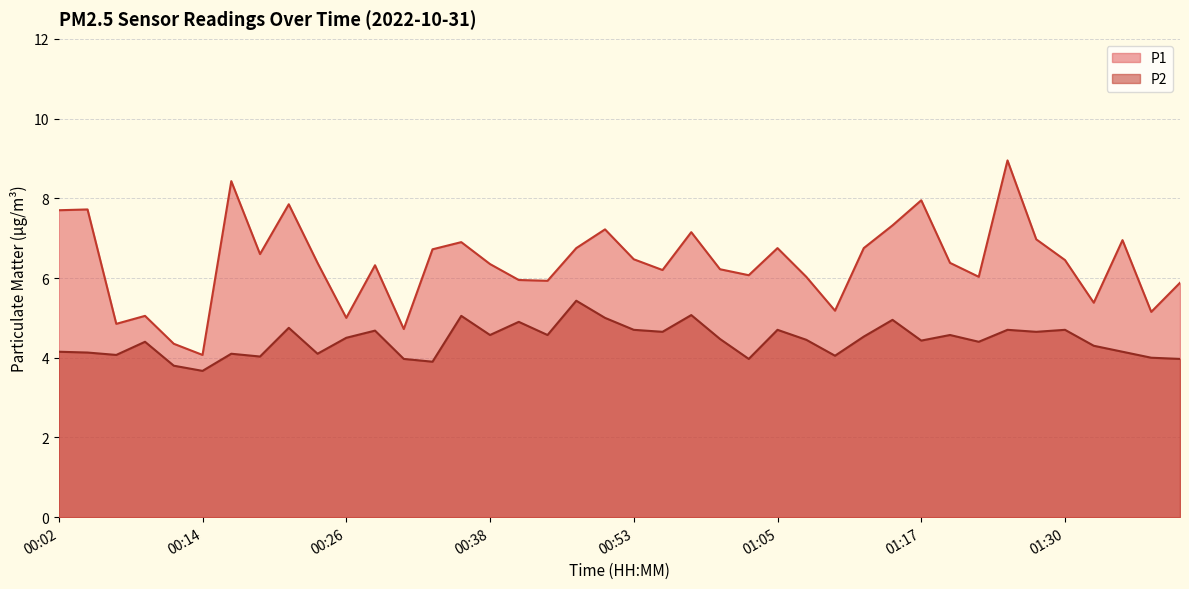

What is the average value of the P2 series?

4.4